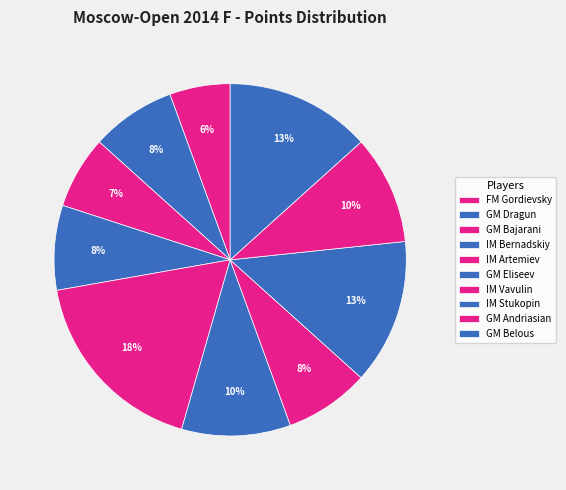

What percentage is the GM Eliseev slice, to the nearest percent?

10%